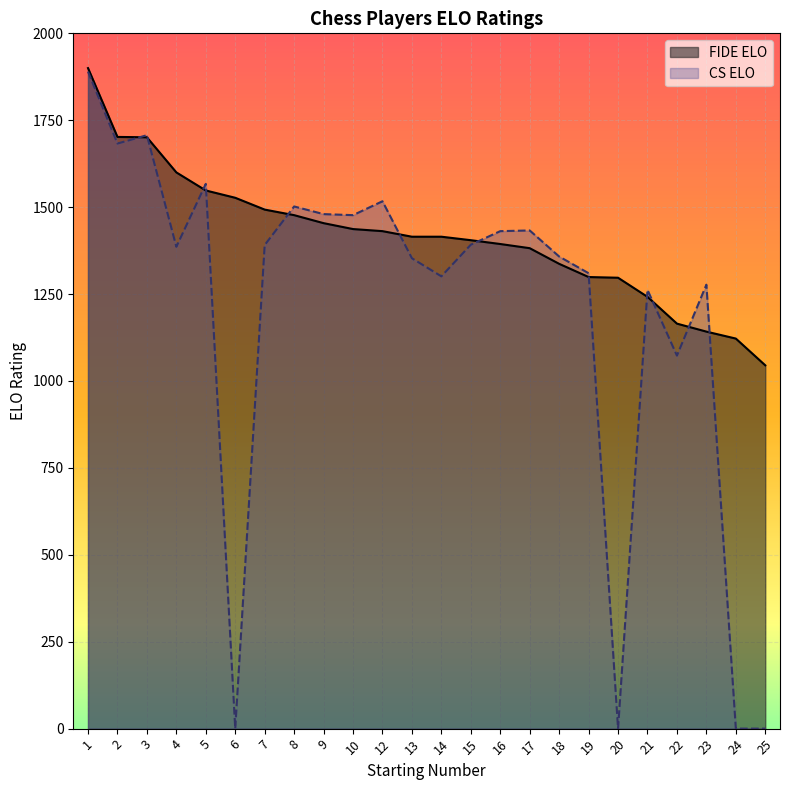

Where do CS ELO and FIDE ELO first cross each other?

2 and 3